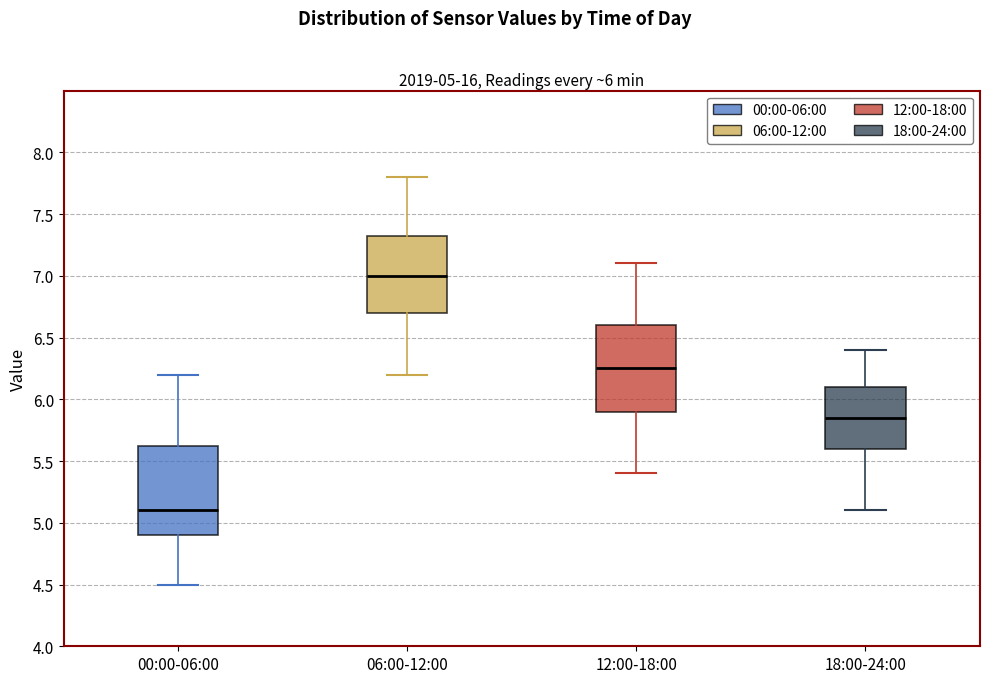

Which box's median line is the lowest?

00:00-06:00